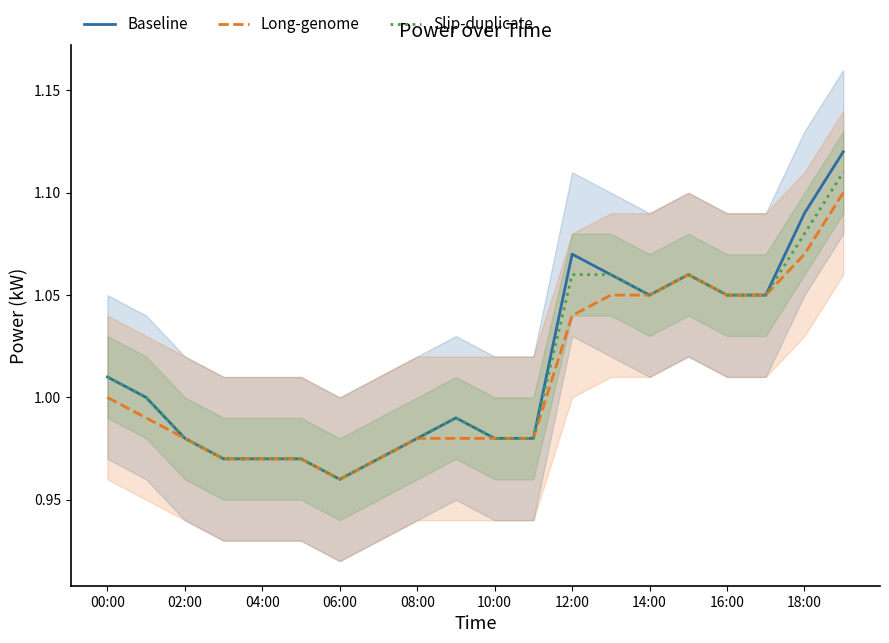

How many lines are shown in the chart?

3